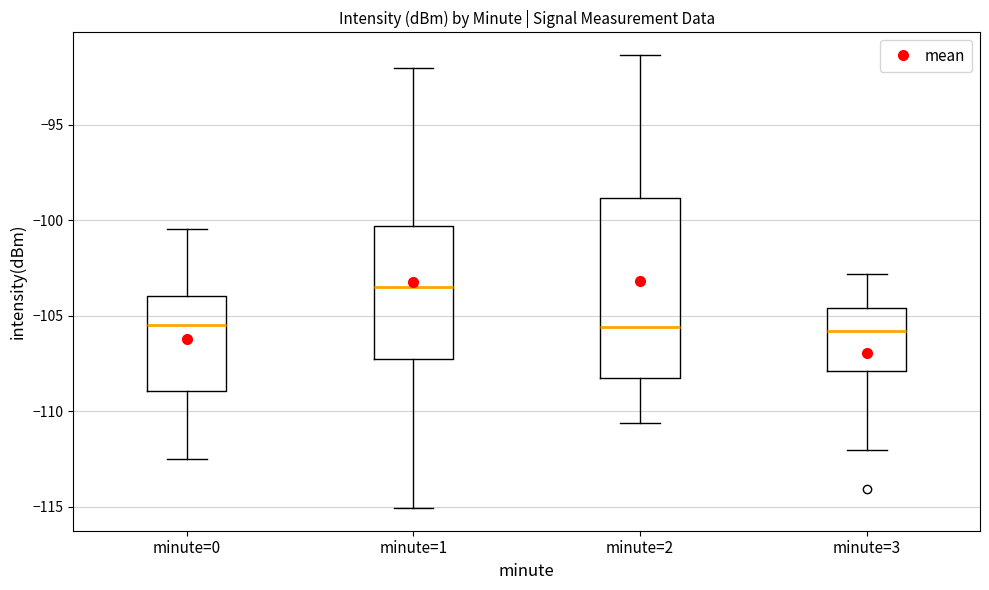

Which box is the tallest, from its lower edge to its upper edge?

minute=2